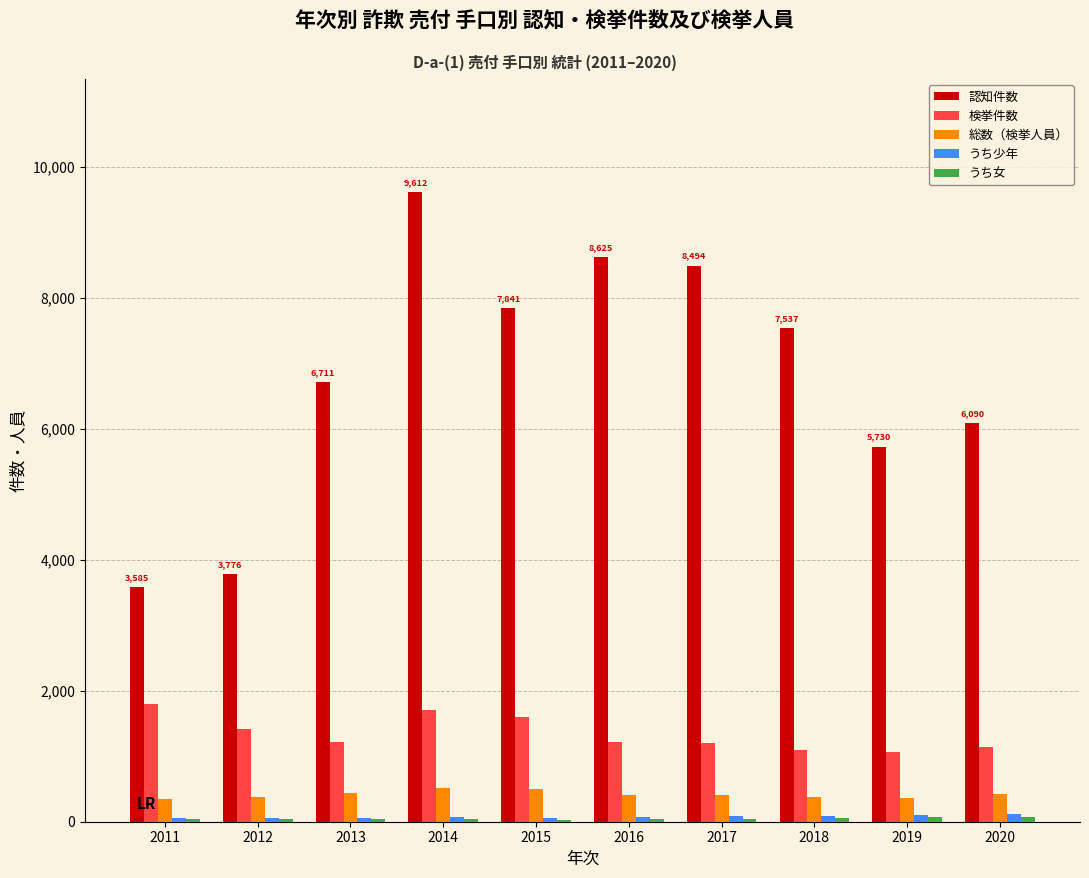

True or false: うち少年 has a value of 123 at 2020.

True